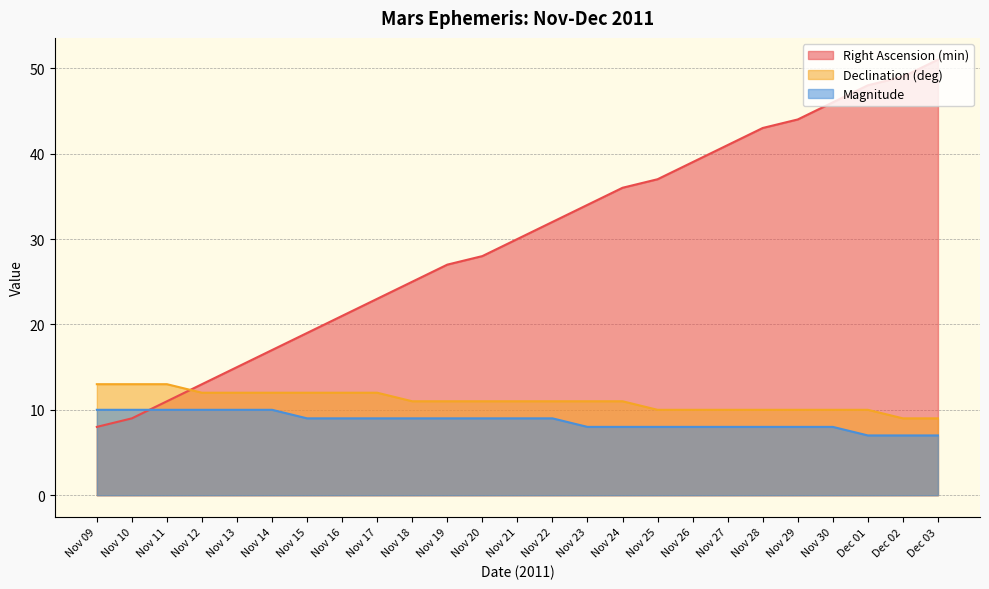

What is the value of the Magnitude point at the 25th from the left?

7